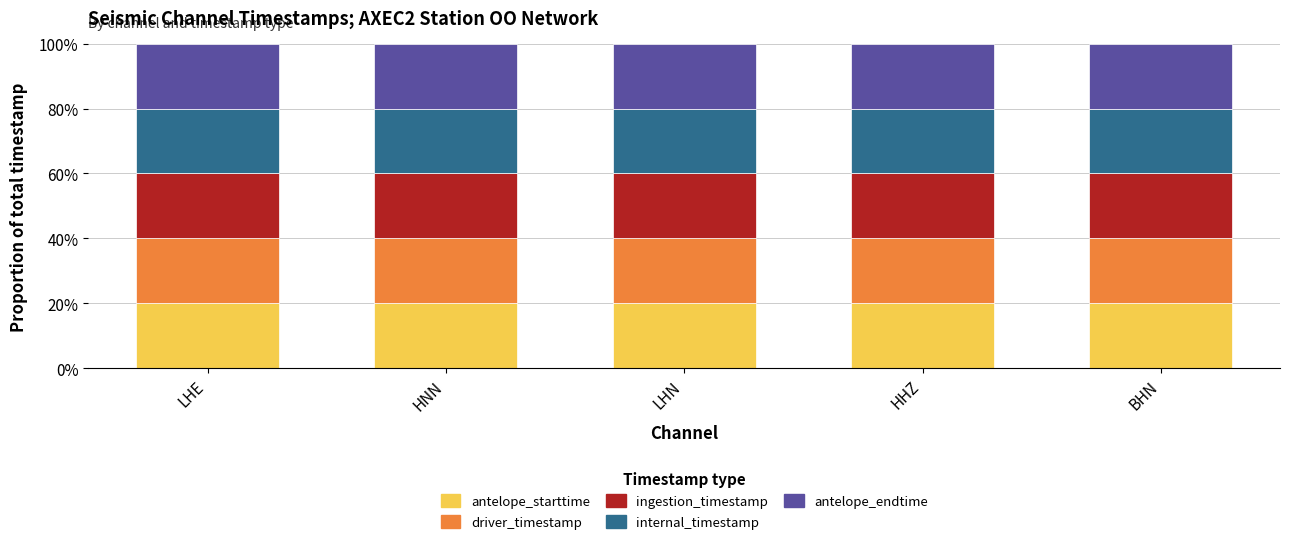

How many series are shown in this chart?

5